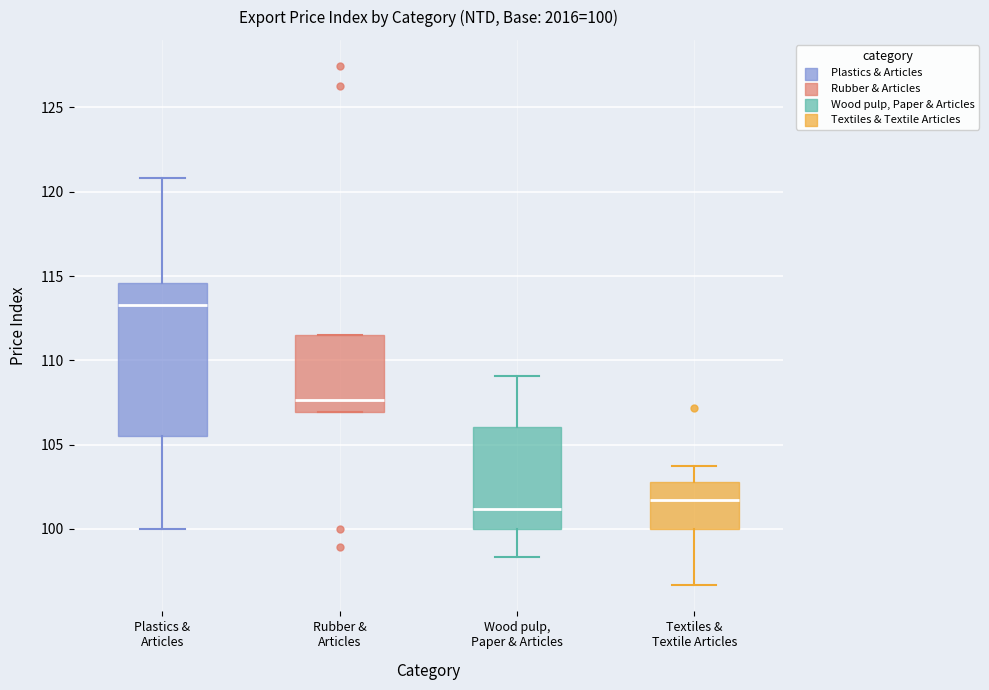

Which box is the tallest, from its lower edge to its upper edge?

Plastics & Articles